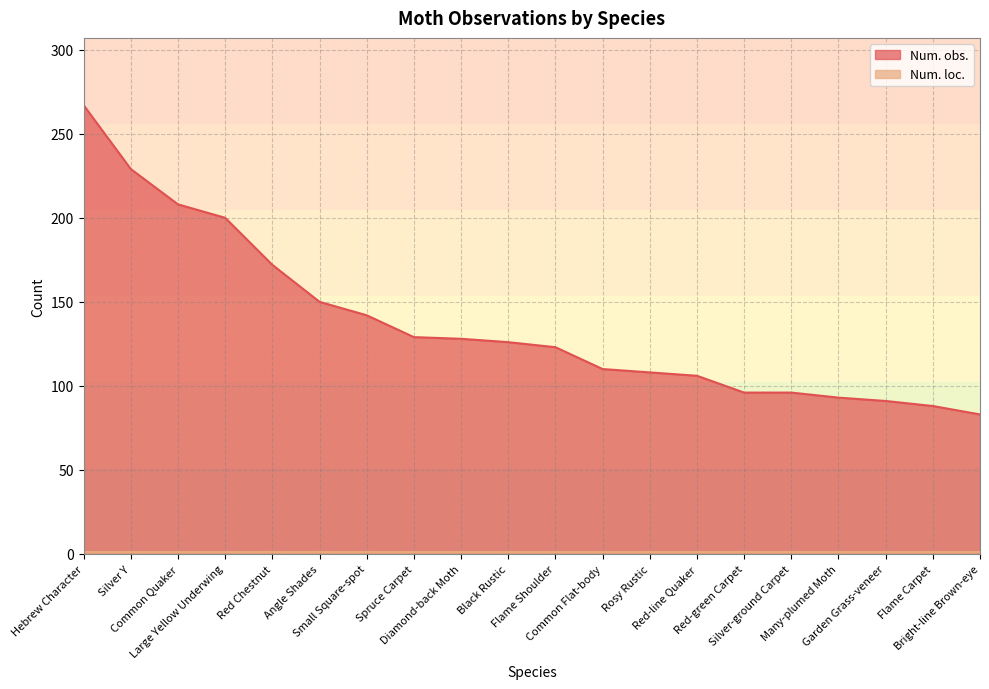

The chart shows a value of 126 at Black Rustic. True or false?

True